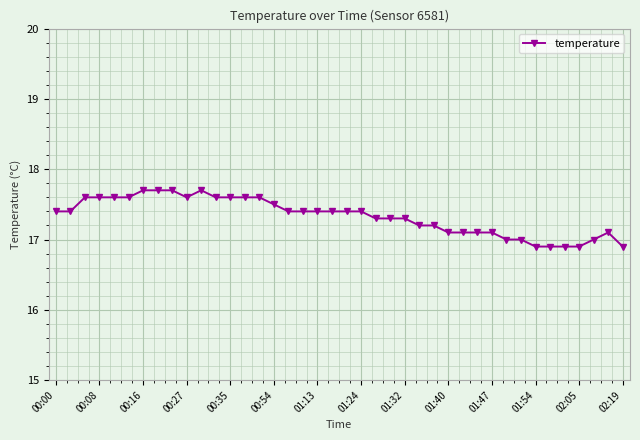

What is the minimum value shown in the chart?

16.9